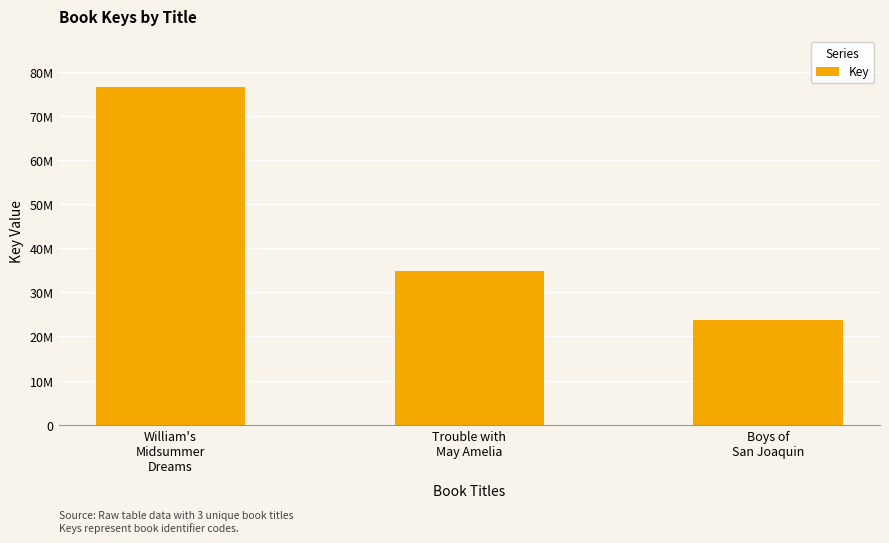

What position from the left is Trouble with
May Amelia?

2